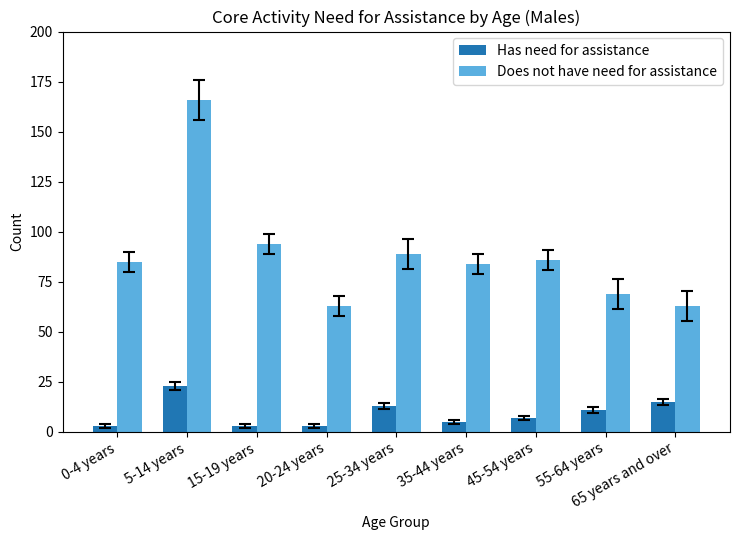

Rank the series at 45-54 years from highest to lowest value.

Does not have need for assistance, Has need for assistance